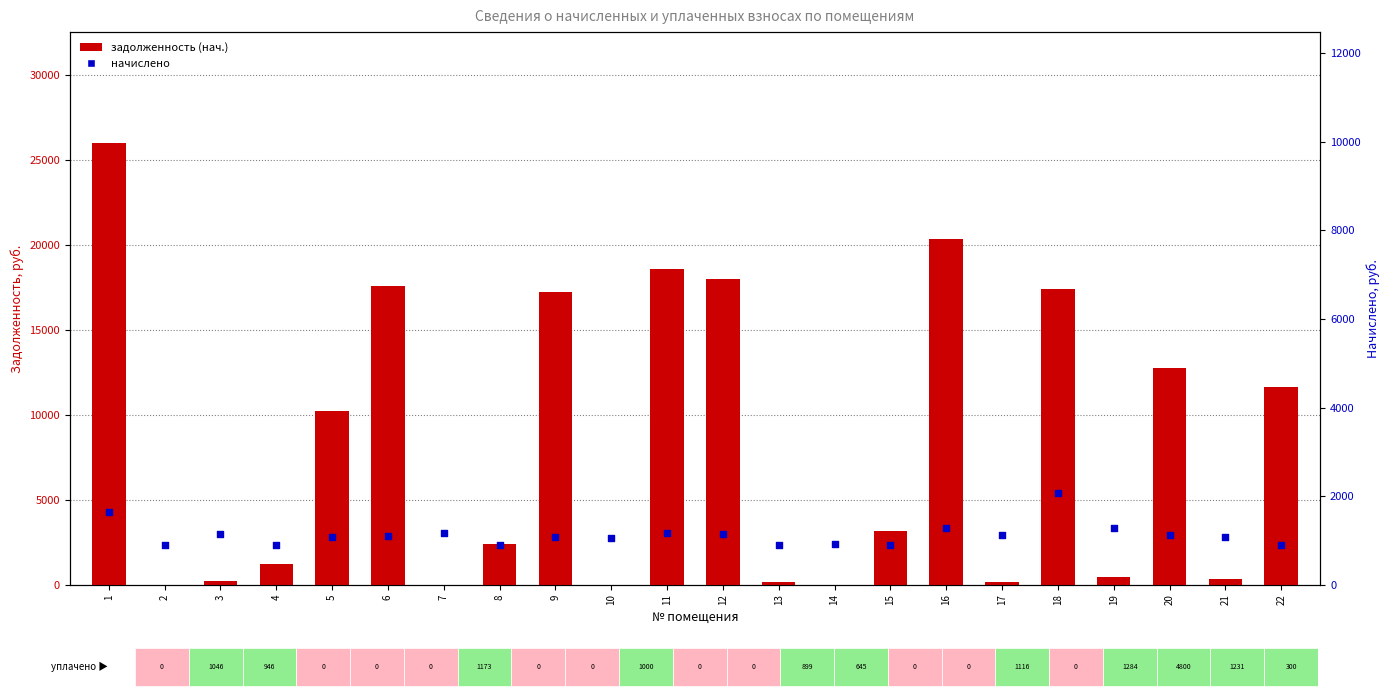

What are all the series names shown in the legend?

задолженность (нач.), начислено